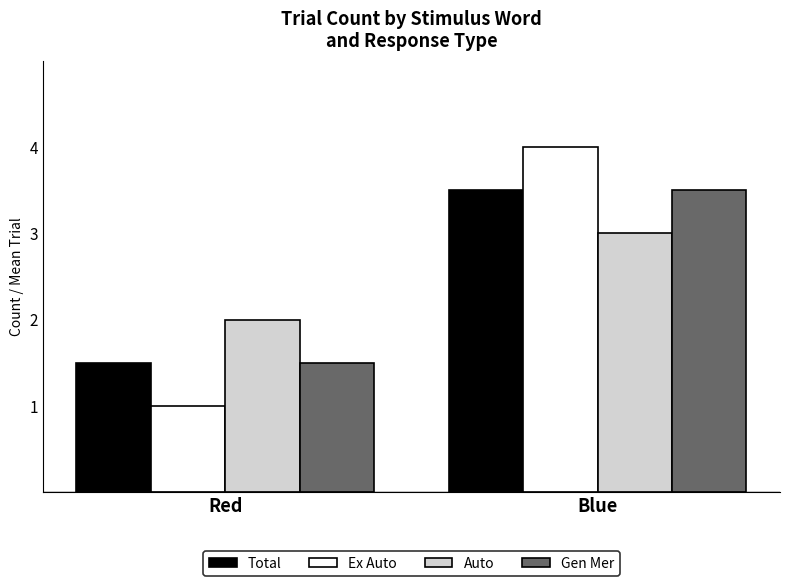

What is the difference between the maximum and minimum values in the Gen Mer series?

2.0